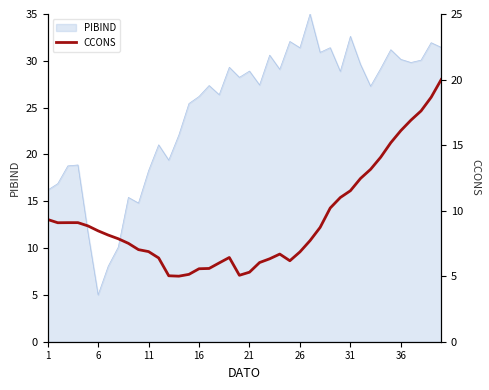

What is the lowest value of the PIBIND series?

5.0